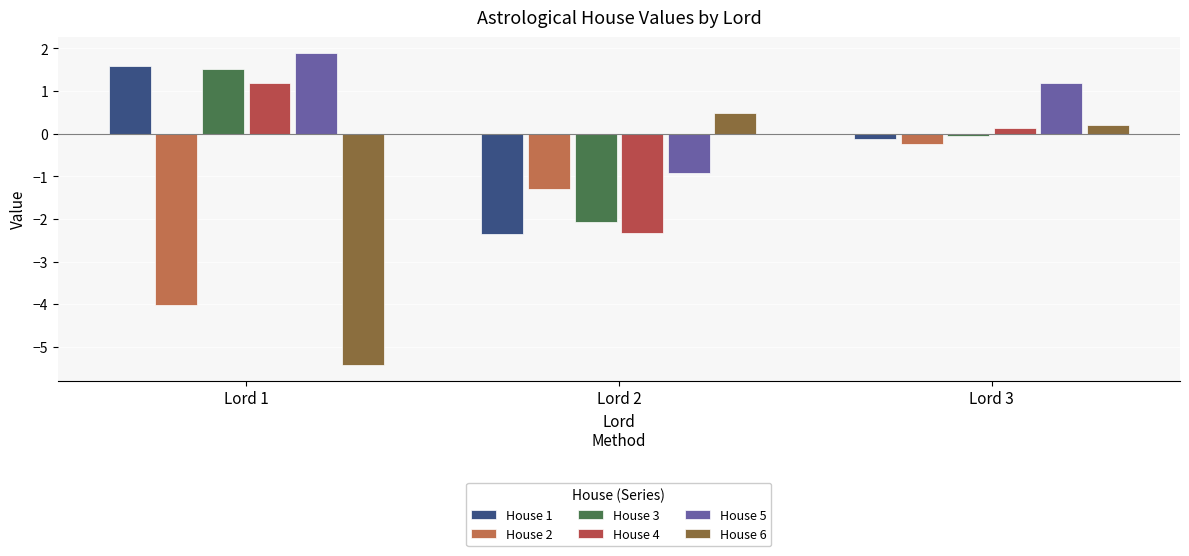

How many values in the House 2 series are below -1?

2